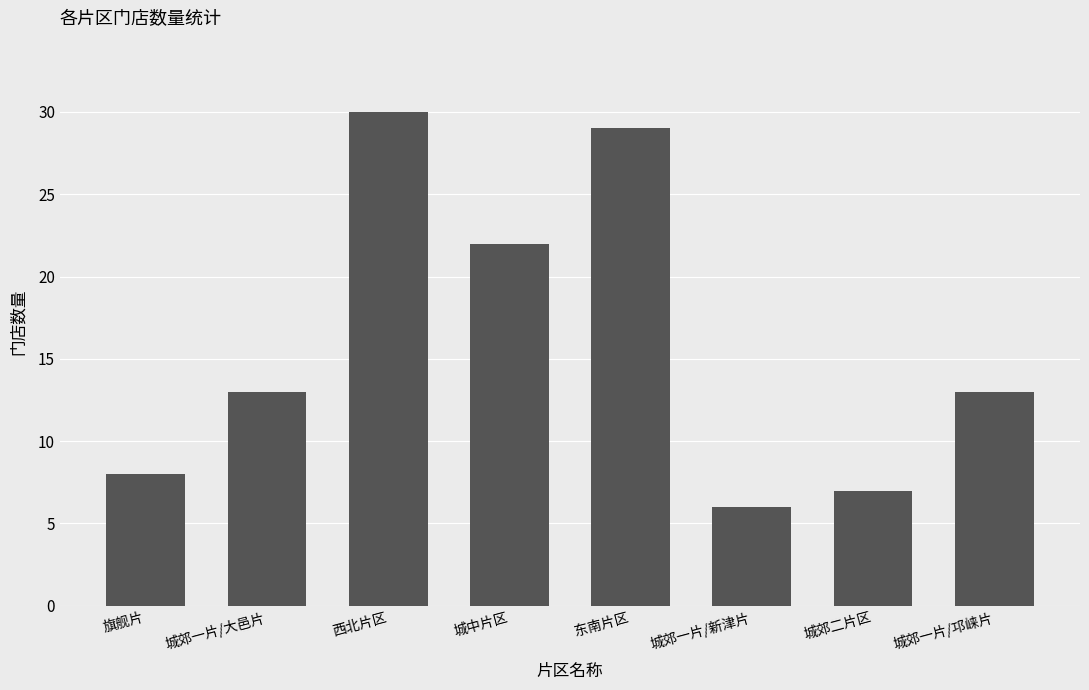

The chart shows a value of 8 at 城郊一片/大邑片. True or false?

False